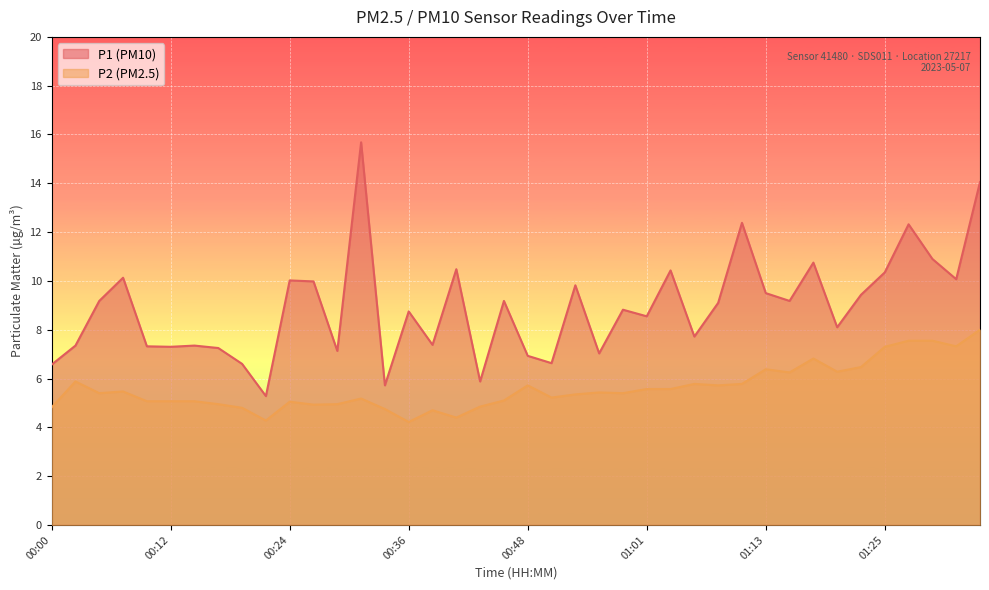

How many lines are shown in the chart?

2